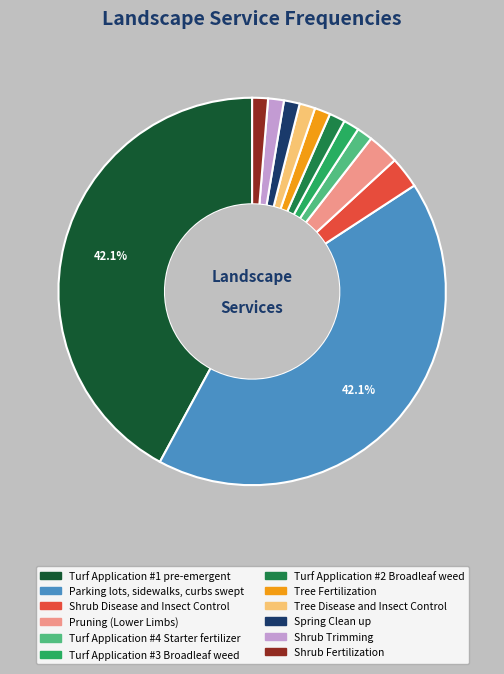

How many slices are in this pie chart?

12